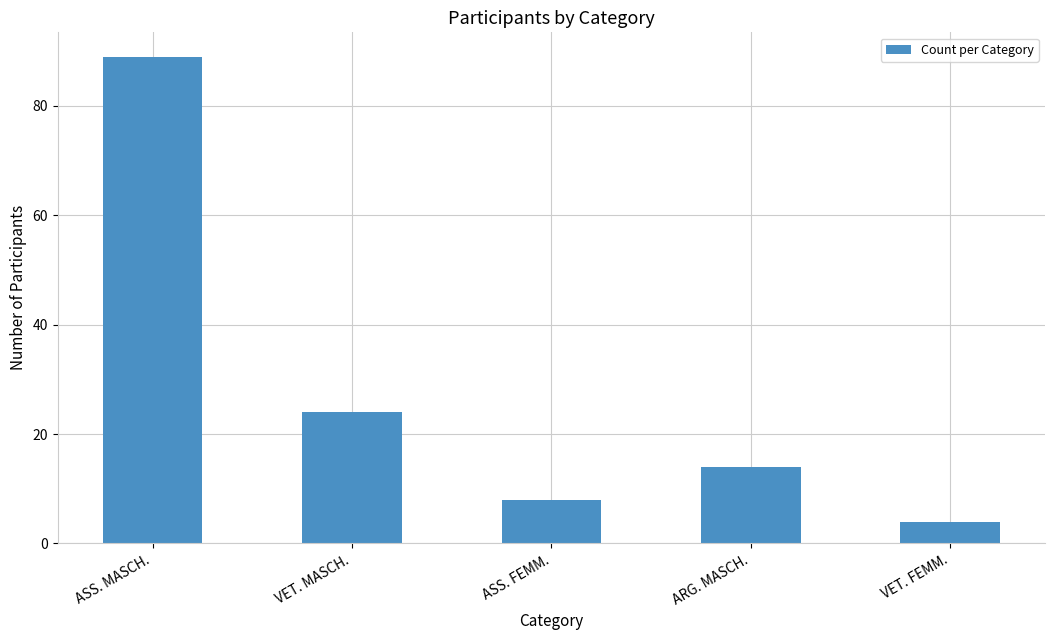

What is the smallest value displayed?

4